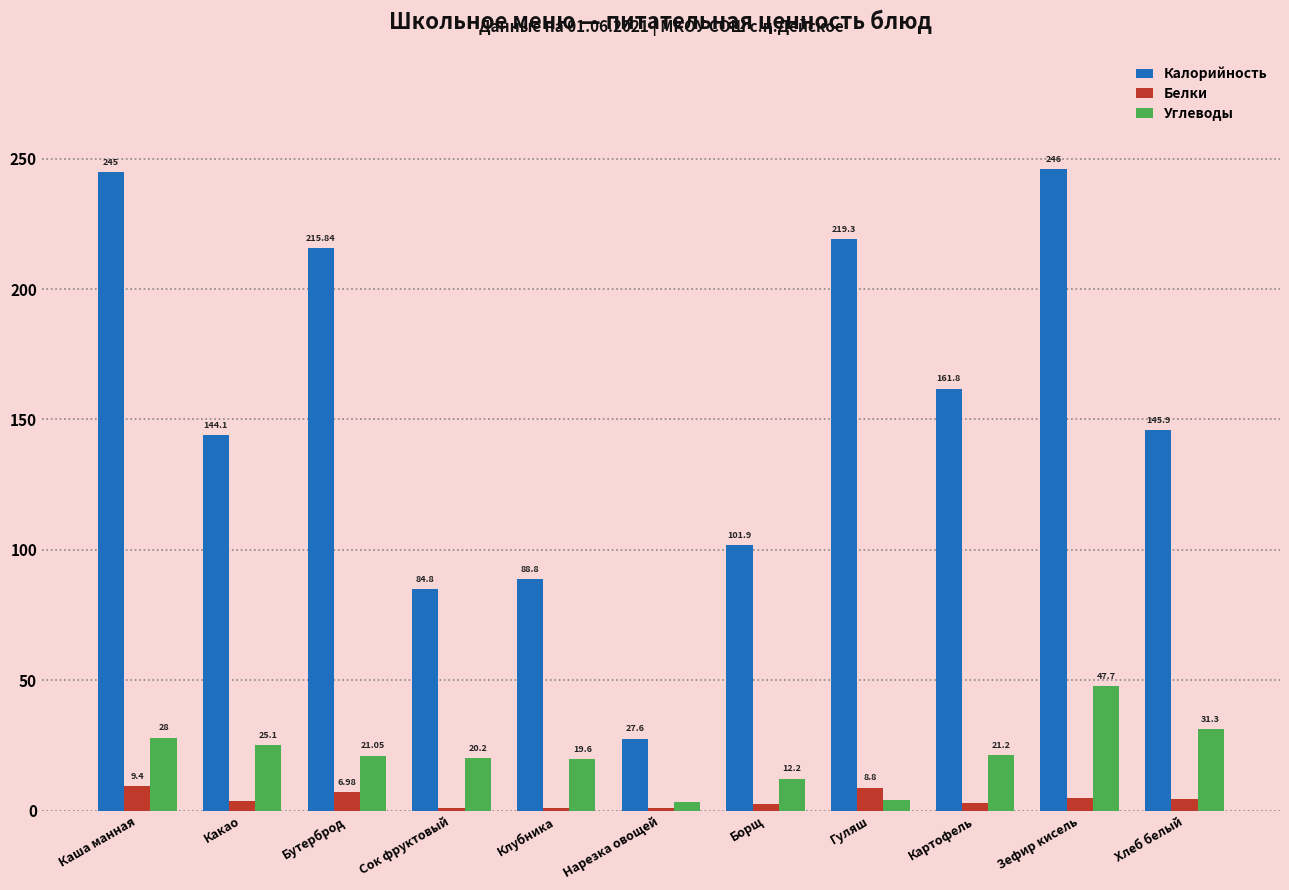

Is it true that Углеводы equals 25.1 at Какао?

True